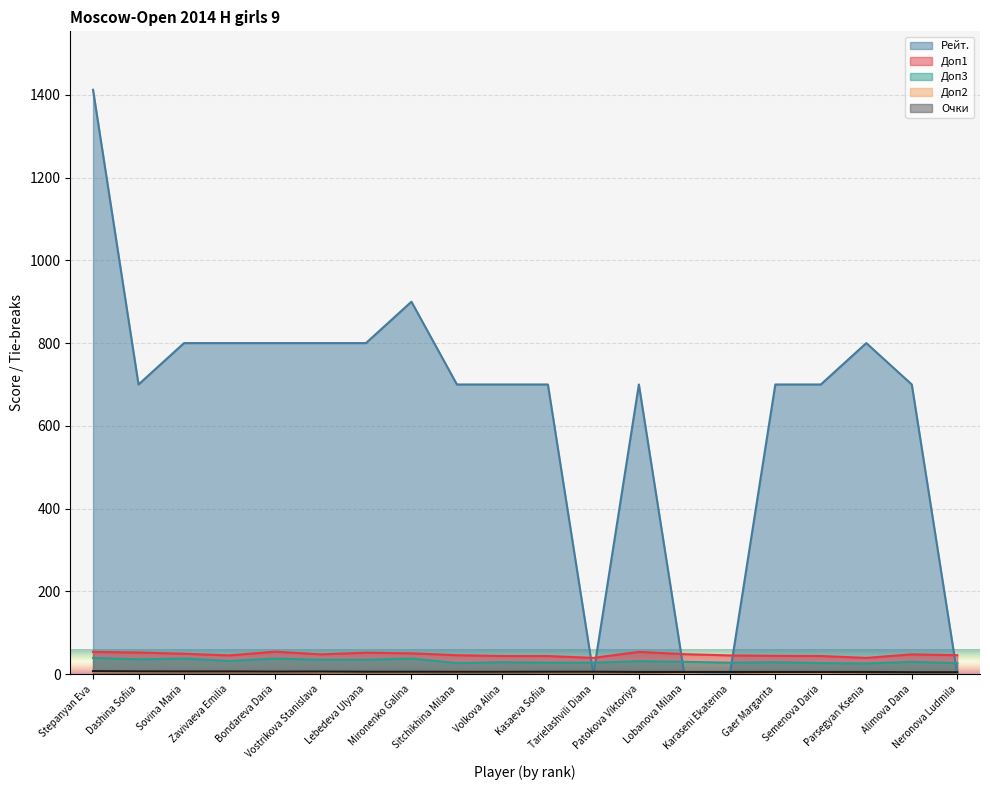

How many lines are shown in the chart?

5